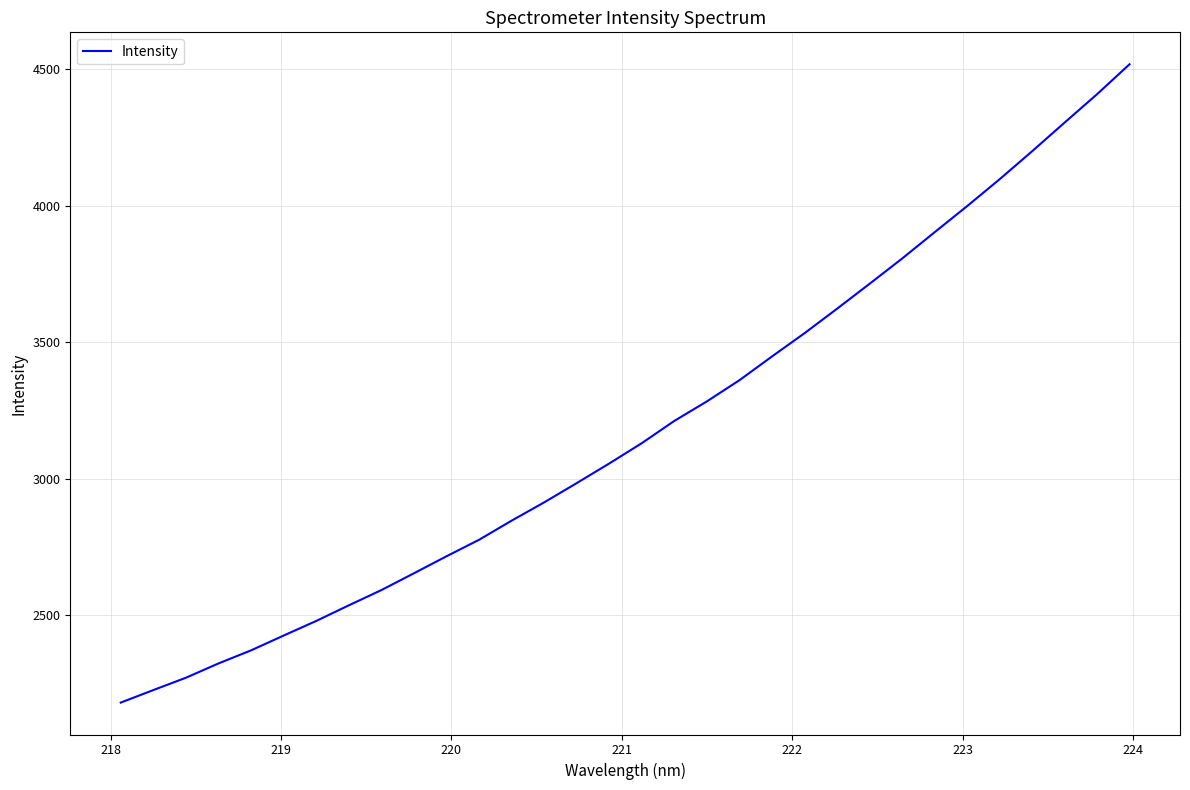

True or false: the data has more than 0 interior local peaks.

False